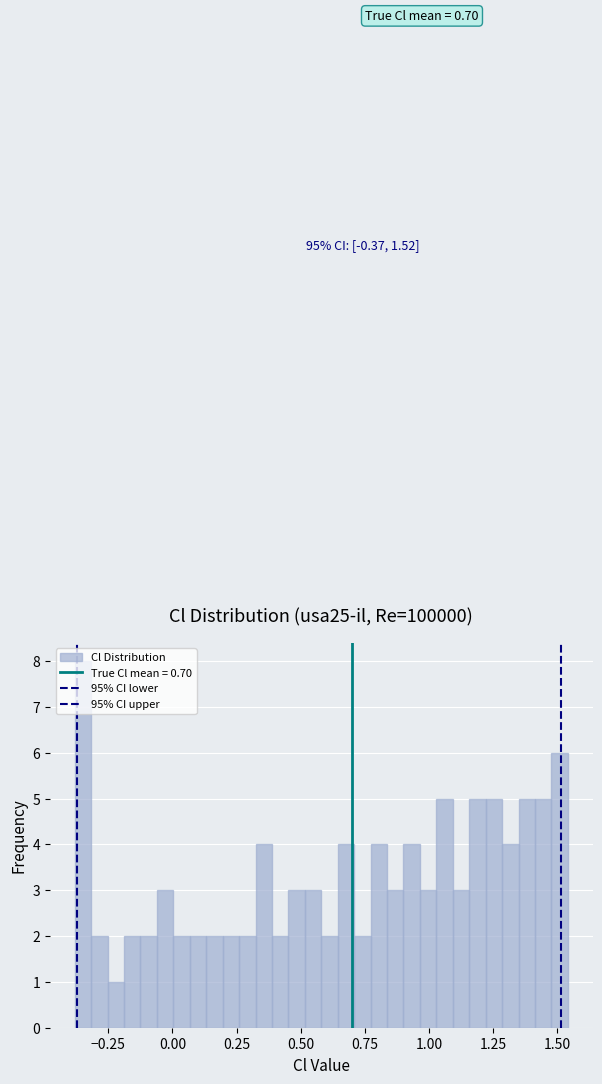

Read against the x-axis, roughly where is the centre of the tallest bar?

-0.35